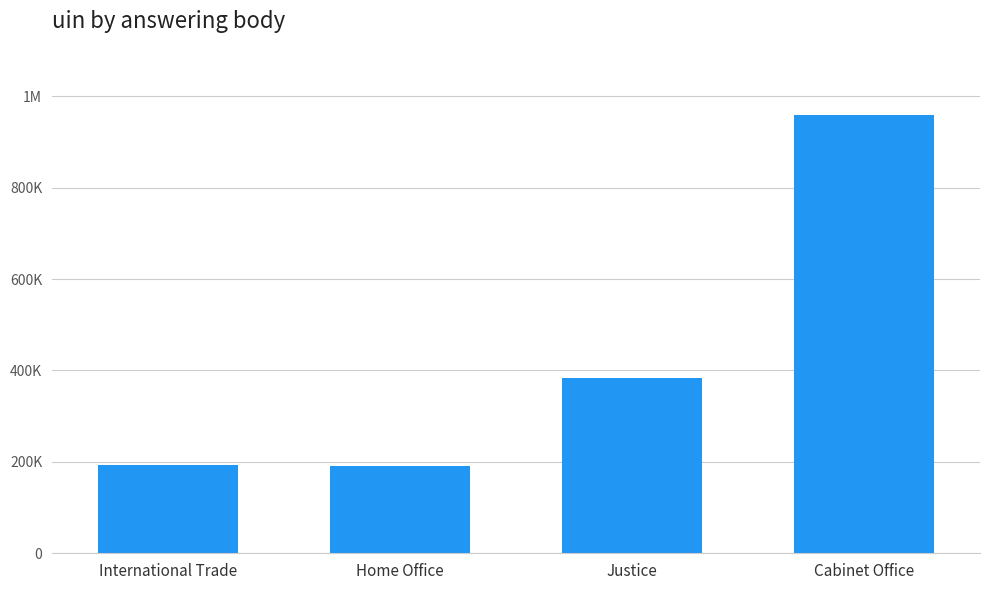

List the labels in order of value, smallest first.

Home Office, International Trade, Justice, Cabinet Office